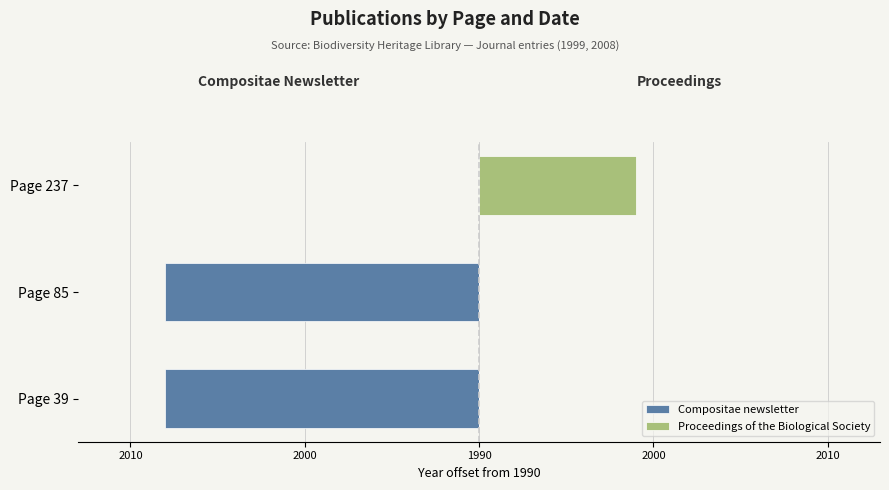

What is the total value across all series at Page 85?

-18